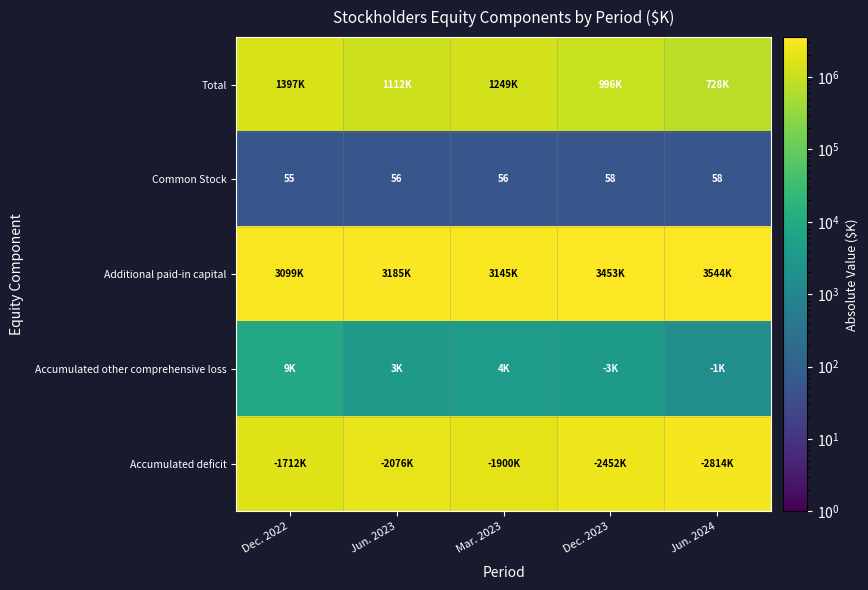

What is the highest value of the Common Stock series?

58